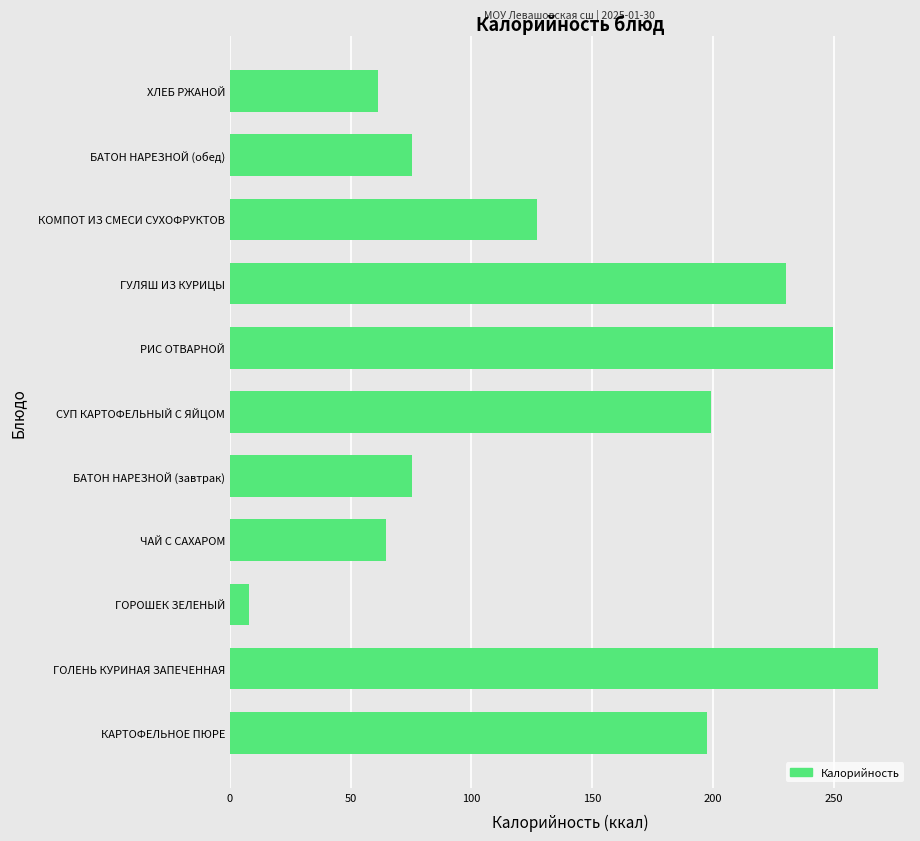

Is it true that the value at БАТОН НАРЕЗНОЙ (обед) is 75.2?

True